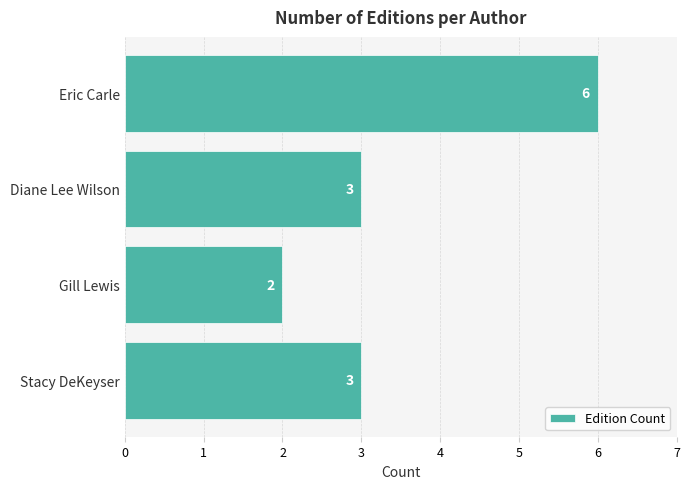

Is it true that the value at Diane Lee Wilson is 2?

False